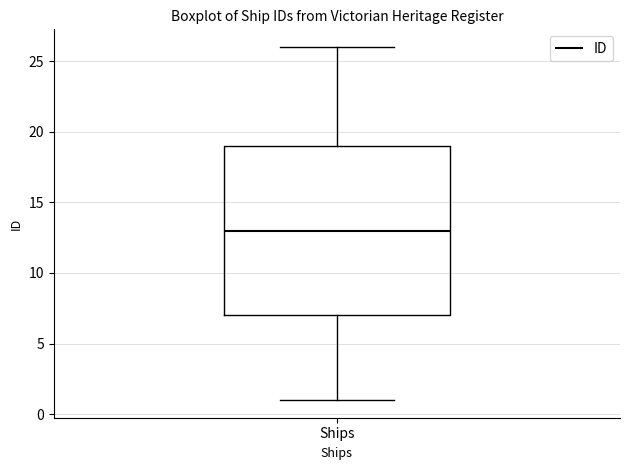

Read this box plot against the y-axis: the position of the median line, the range covered by the box, and the ends of both whiskers. The values are not printed on the chart, so give them approximately, as read against the axis.

median 13, box 7 to 19, whiskers 1 to 26